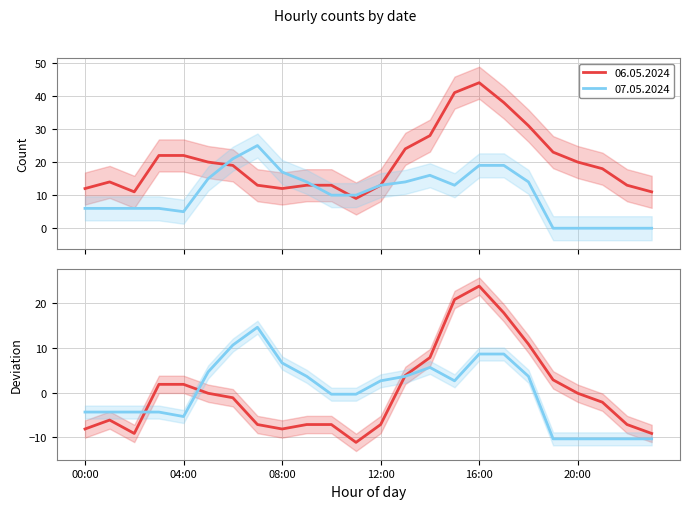

At which category does 06.05.2024 reach its first local valley?

02:00